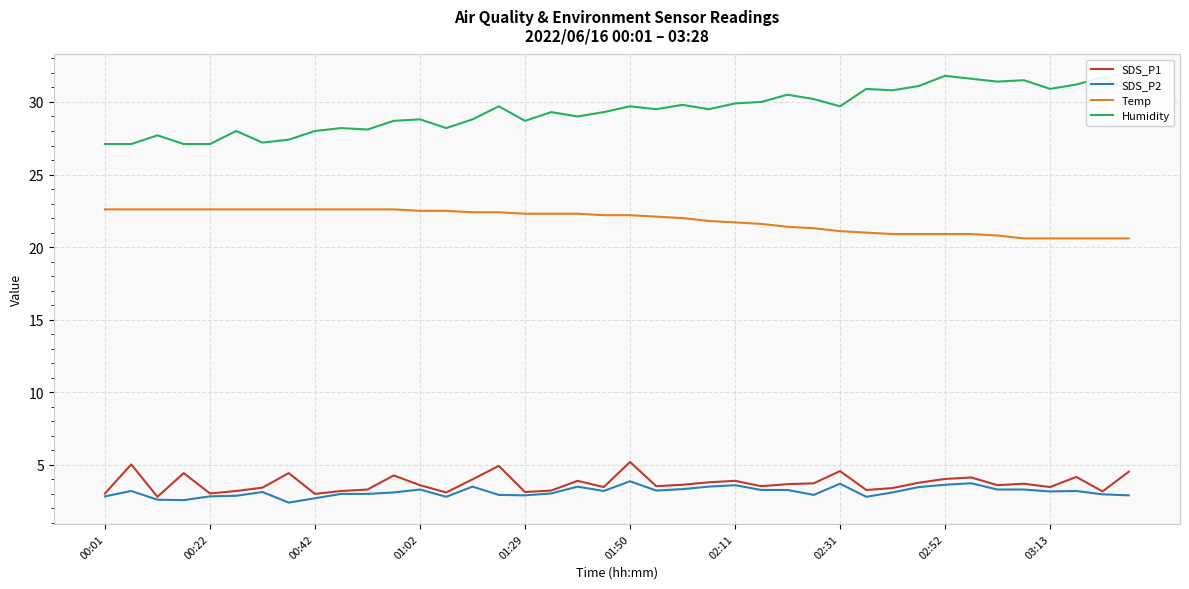

What is the smallest value displayed?

2.4